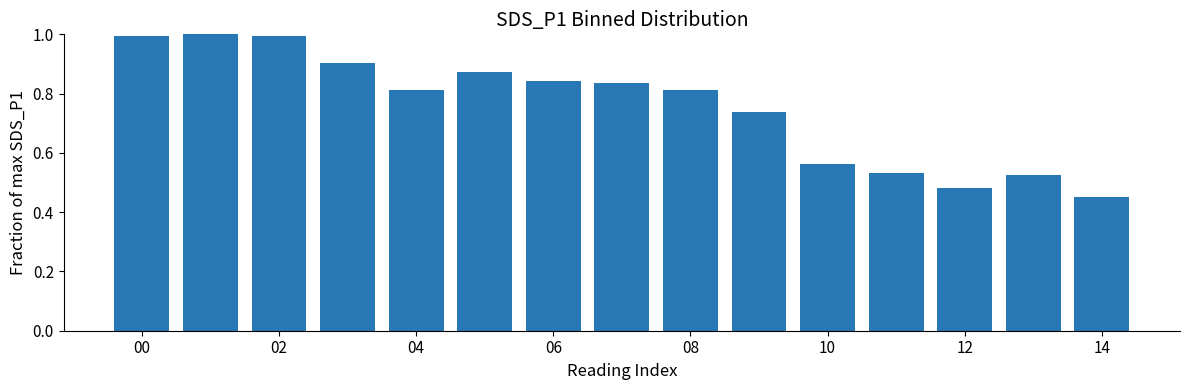

What is the sum of all values?

11.4